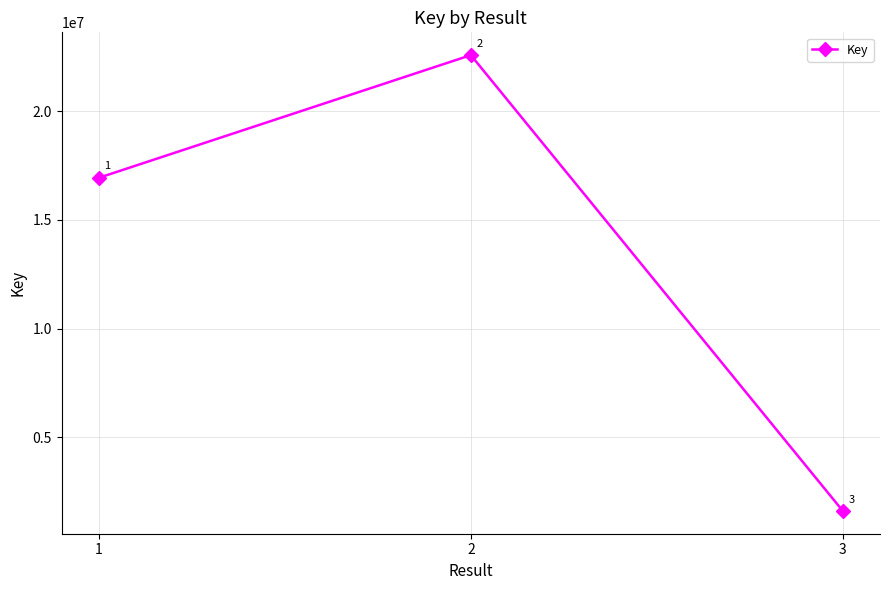

At which category does the chart reach its peak across all series?

2